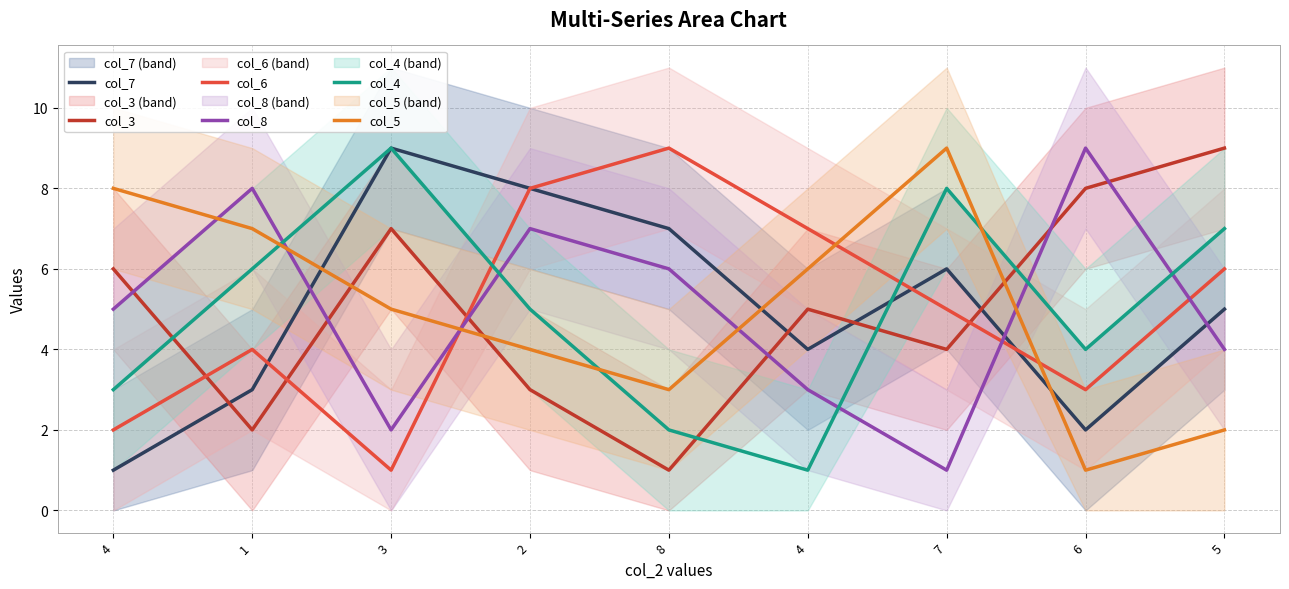

How many lines are shown in the chart?

6